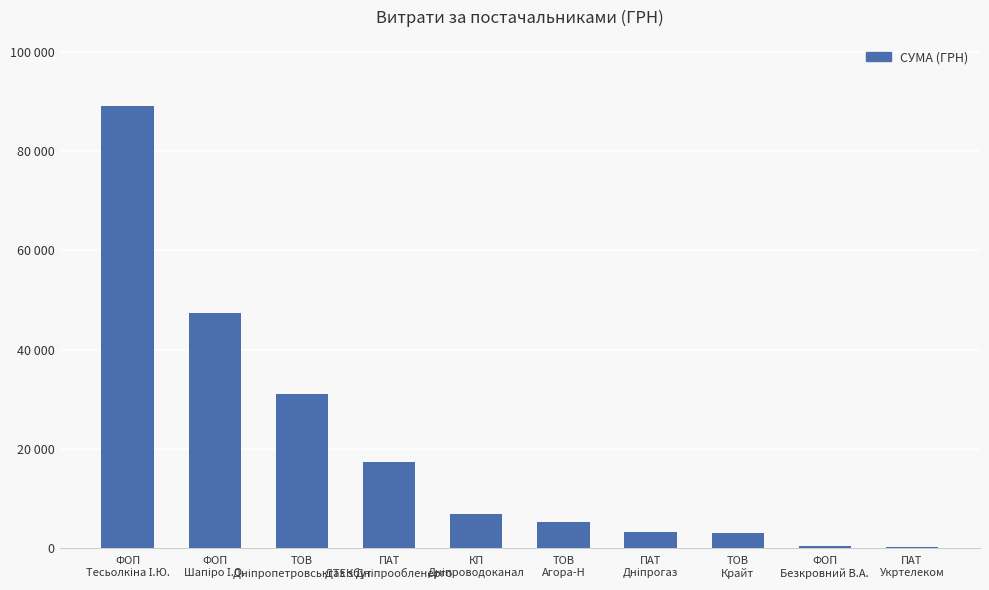

Are the bars horizontal?

No